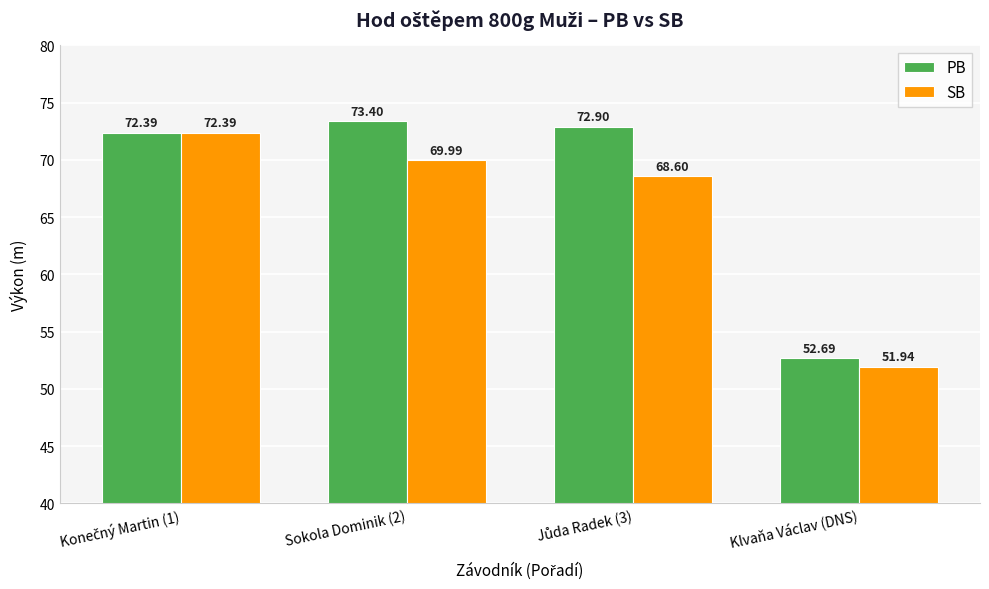

What are all the series names shown in the legend?

PB, SB